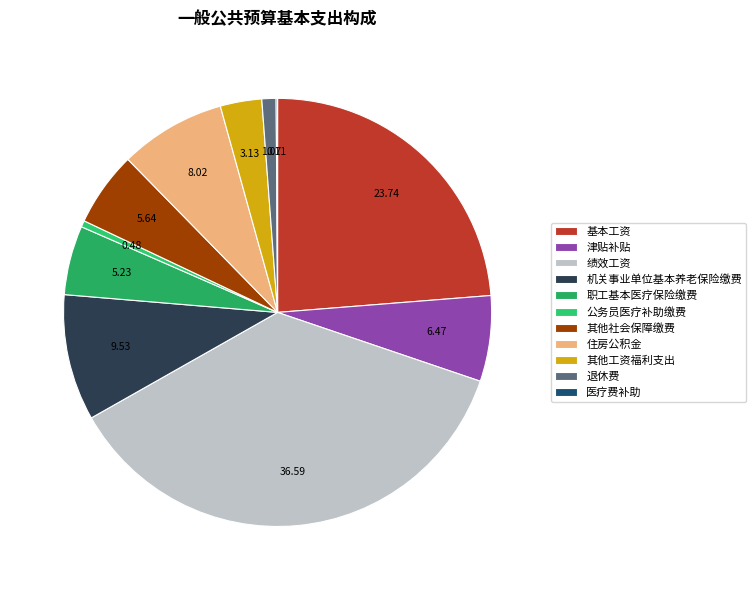

Does 机关事业单位基本养老保险缴费 represent more than half of the total?

No